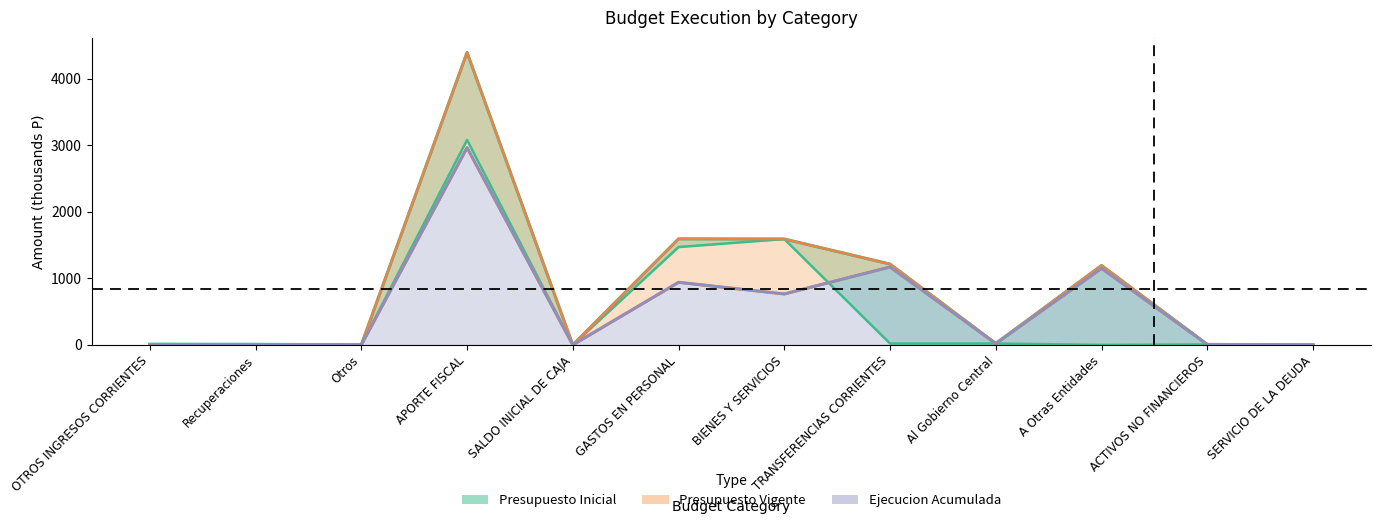

Which series changed the most between OTROS INGRESOS CORRIENTES and TRANSFERENCIAS CORRIENTES?

Presupuesto Vigente